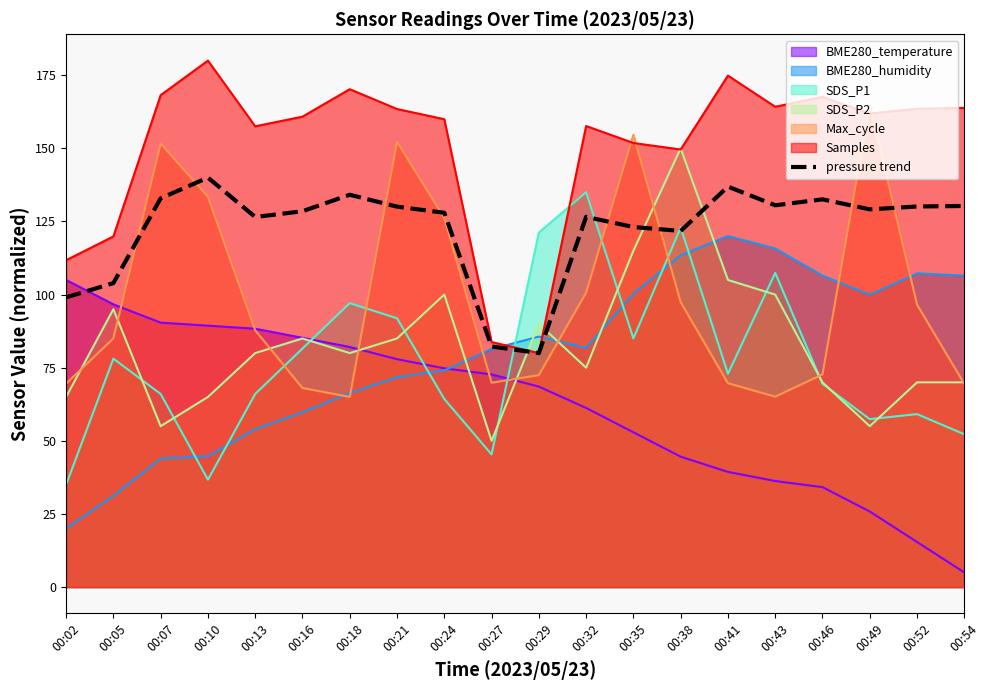

How many values are below 129?

10